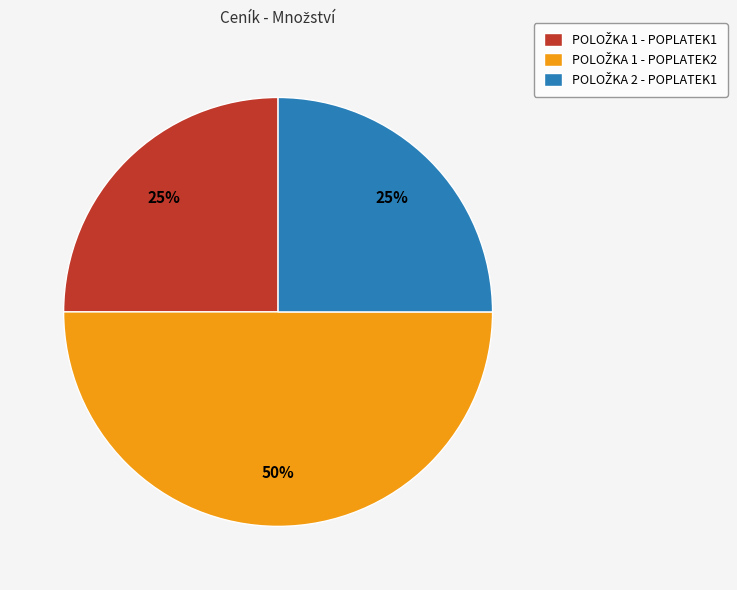

To the nearest percent, what is the difference between the largest and smallest slice percentages?

25%